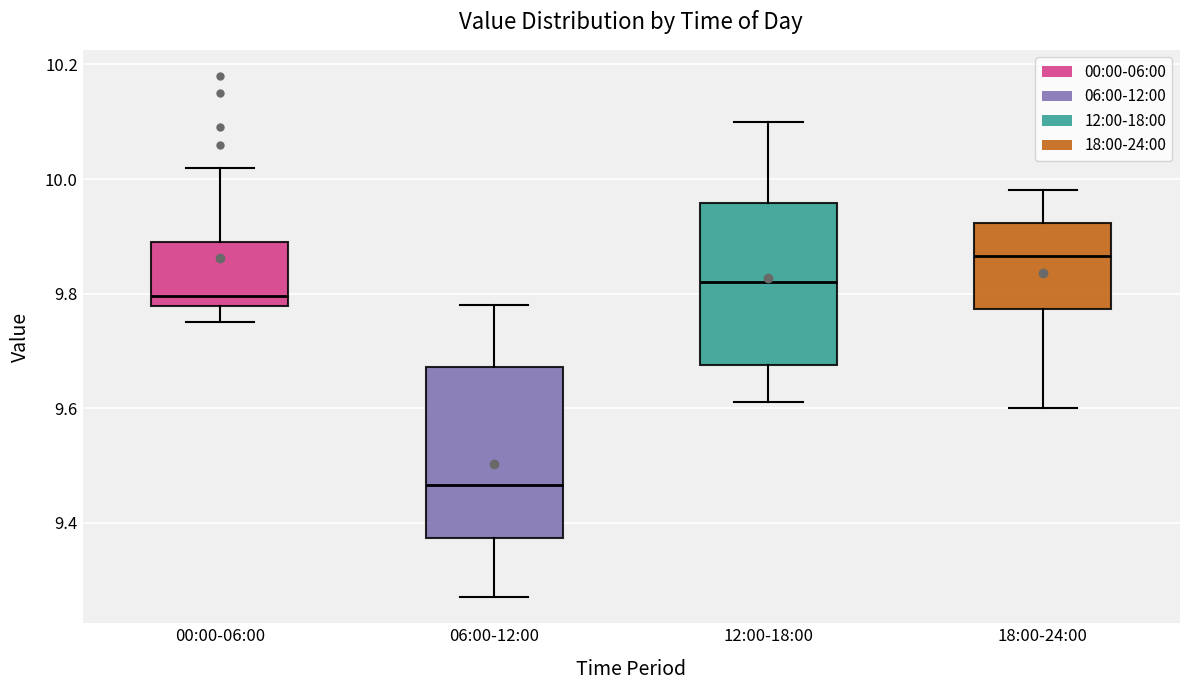

Reading left to right, read every box against the y-axis: the position of its median line, the range the box covers, and the ends of its whiskers. The values are not printed on the chart, so give them approximately, as read against the axis.

00:00-06:00: median 9.80, box 9.78 to 9.90, whiskers 9.76 to 10.02
06:00-12:00: median 9.46, box 9.38 to 9.68, whiskers 9.28 to 9.78
12:00-18:00: median 9.82, box 9.68 to 9.96, whiskers 9.62 to 10.10
18:00-24:00: median 9.86, box 9.78 to 9.92, whiskers 9.60 to 9.98